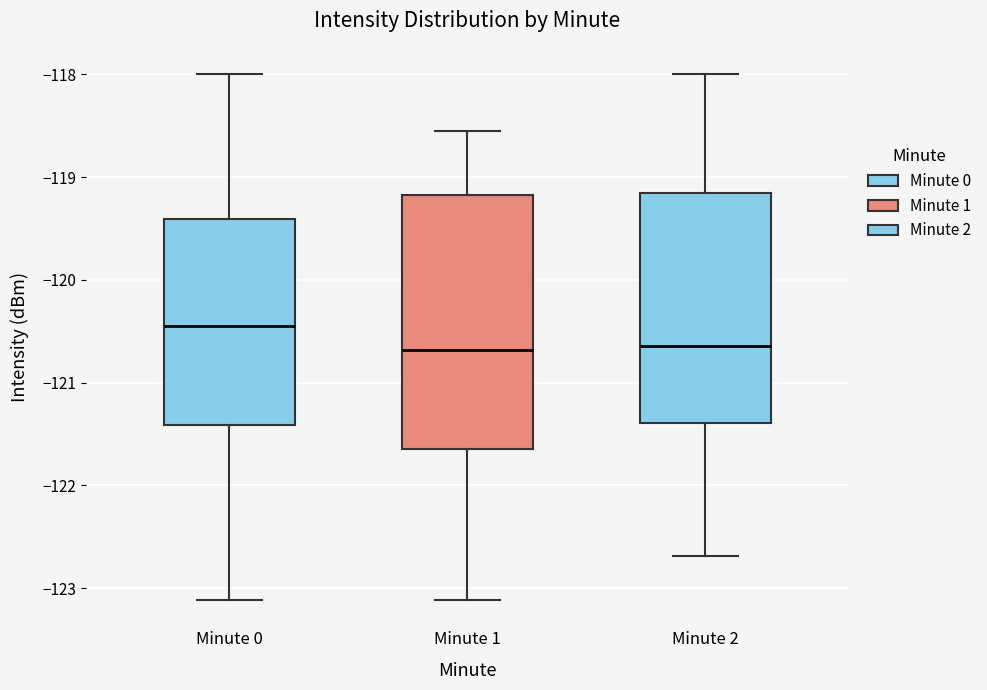

Which box is the tallest, from its lower edge to its upper edge?

Minute 1